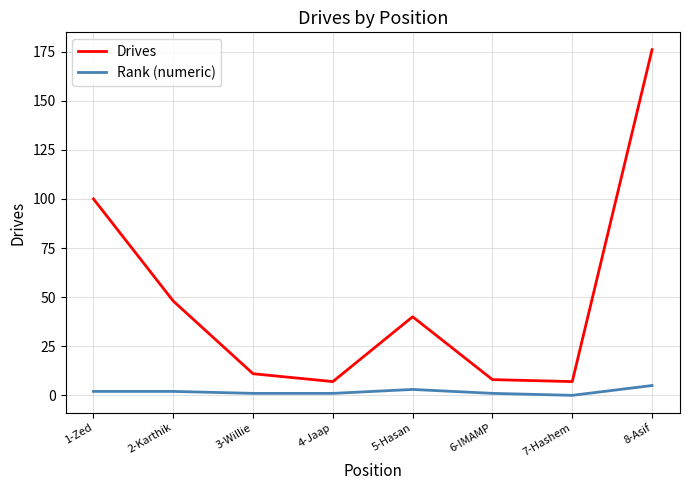

List the series in order of their peak value, highest first.

Drives, Rank (numeric)